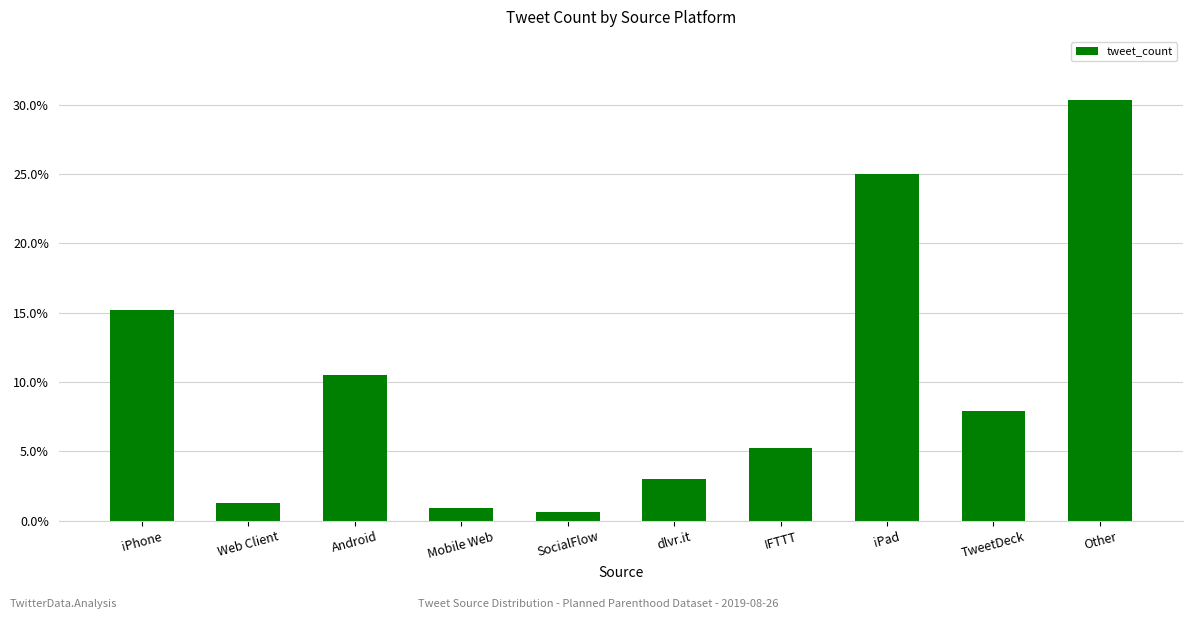

Does the chart contain any negative values?

No